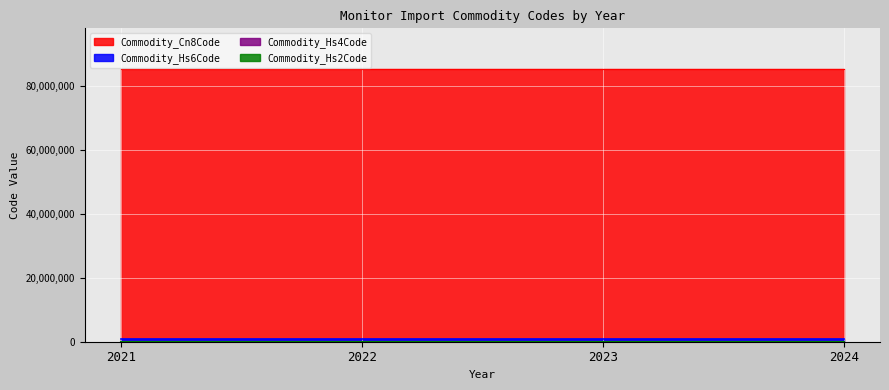

List the series in order of their peak value, lowest first.

Commodity_Hs2Code, Commodity_Hs4Code, Commodity_Hs6Code, Commodity_Cn8Code